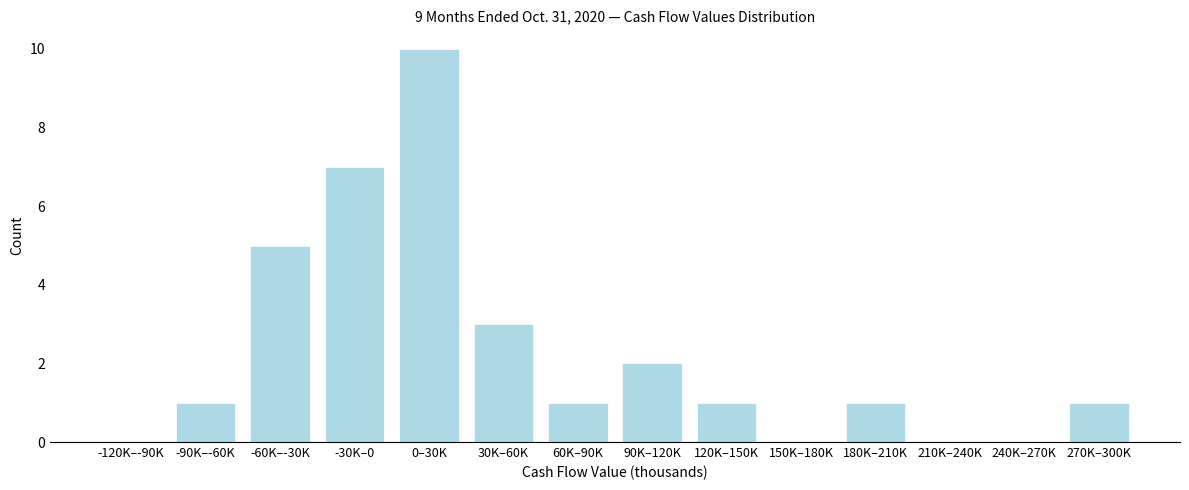

Reading right to left, extract all data points from this chart.

270K–300K=1	240K–270K=0	210K–240K=0	180K–210K=1	150K–180K=0	120K–150K=1	90K–120K=2	60K–90K=1	30K–60K=3	0–30K=10	-30K–0=7	-60K–-30K=5	-90K–-60K=1	-120K–-90K=0